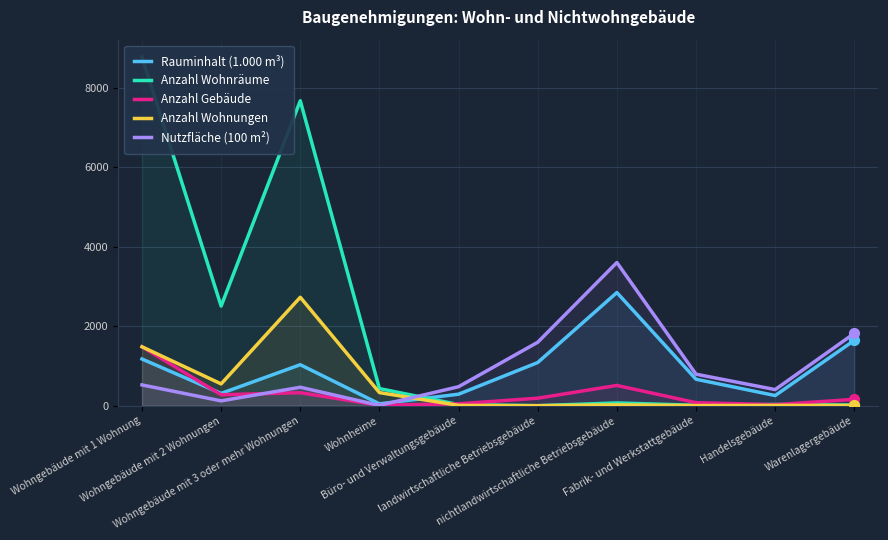

Which series reaches the minimum Y coordinate?

Anzahl Wohnräume